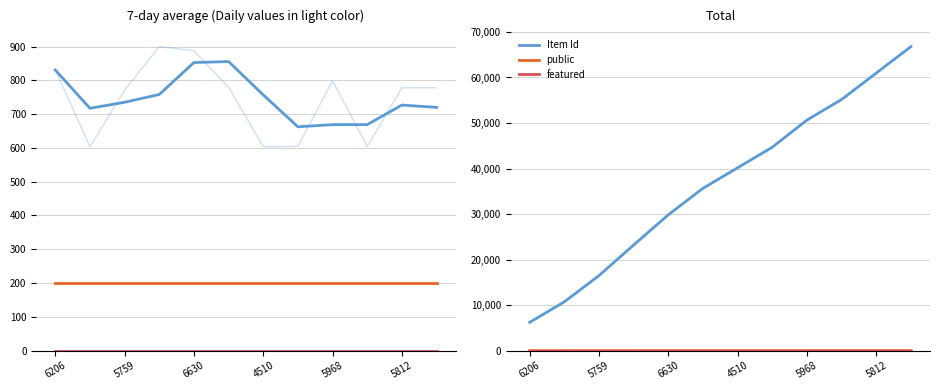

The value of Item Id at 6630 is 48903. True or false?

False